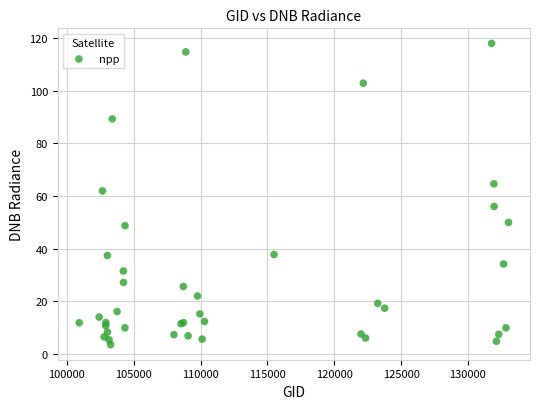

What Y value in the scatter plot is closest to 60?

61.9